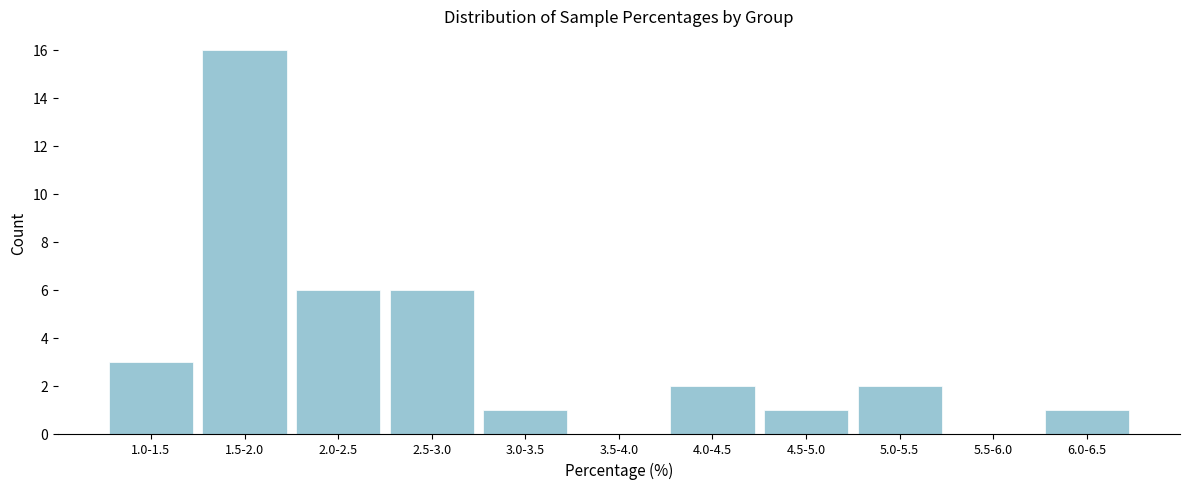

Reading right to left, extract all data points from this chart.

6.0-6.5=1	5.5-6.0=0	5.0-5.5=2	4.5-5.0=1	4.0-4.5=2	3.5-4.0=0	3.0-3.5=1	2.5-3.0=6	2.0-2.5=6	1.5-2.0=16	1.0-1.5=3